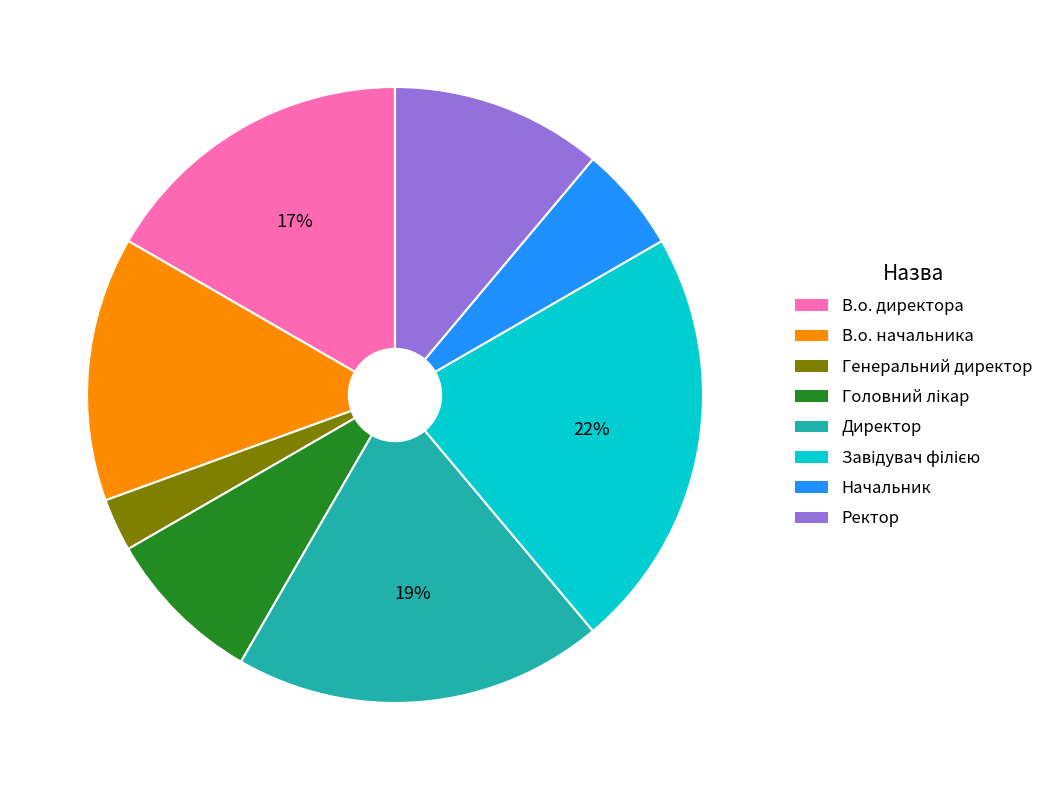

Which has a higher value, В.о. директора or Ректор?

В.о. директора